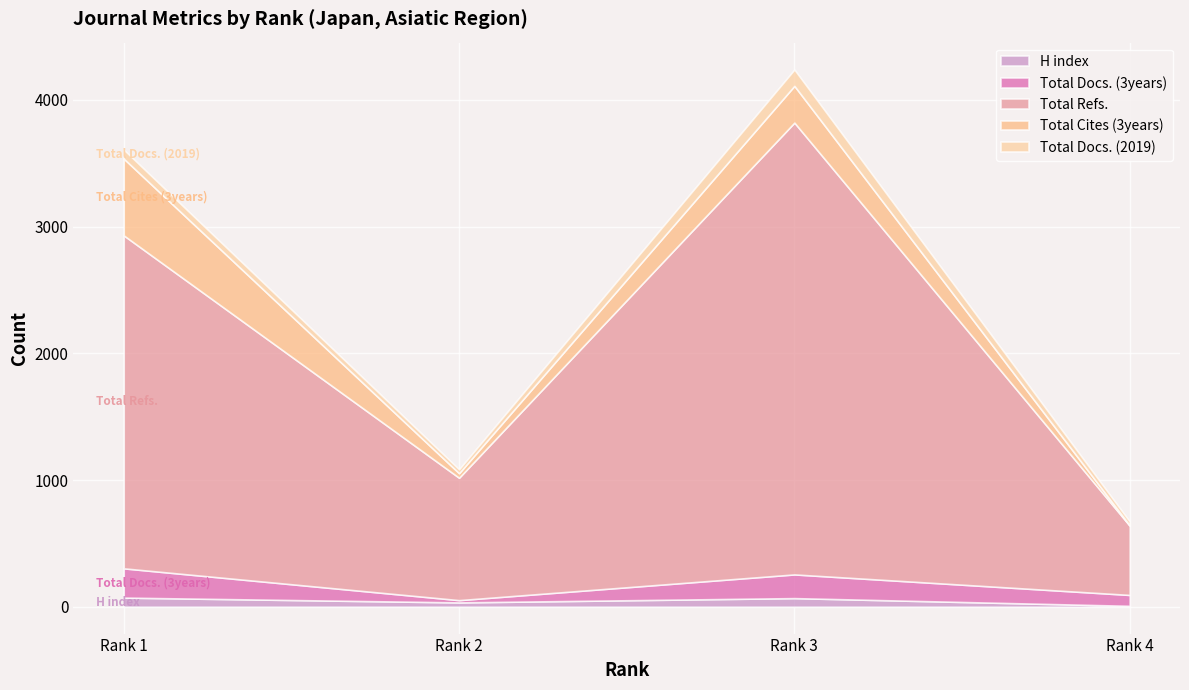

What value does the Total Docs. (3years) series have at Rank 4, to the nearest 10?

90